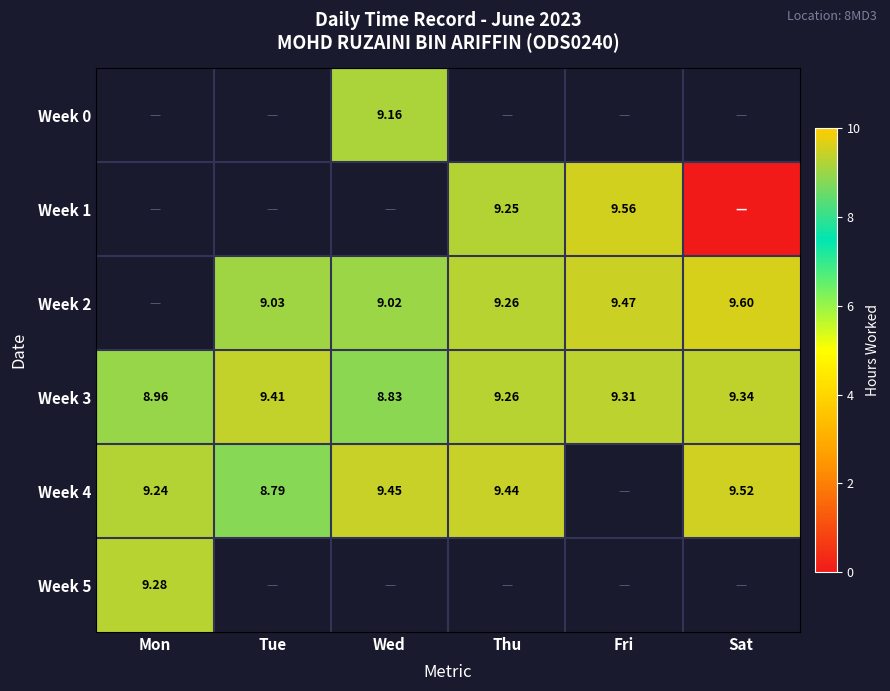

Is the value of Week 1 at Thu greater than the value of Week 4 at Mon?

Yes